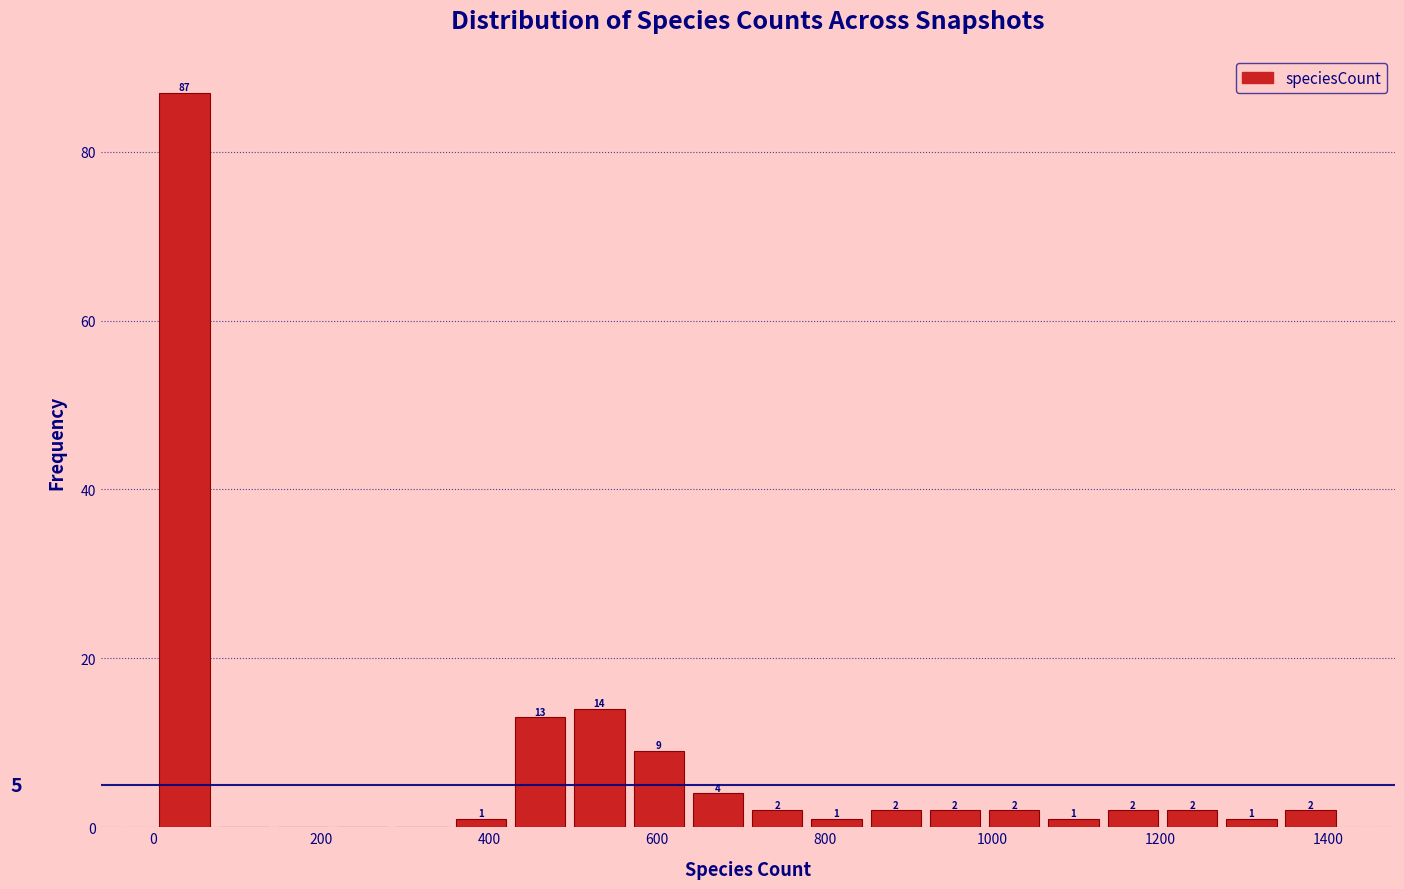

Read against the x-axis, roughly where is the centre of the tallest bar?

40